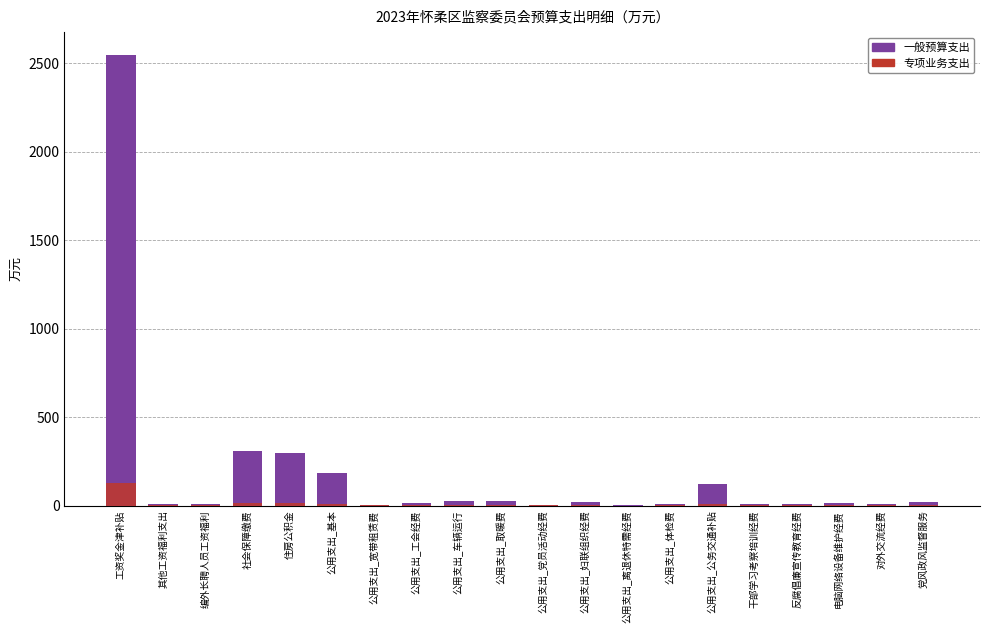

What is the value of the 一般预算支出 bar at the 20th from the left?

20.0